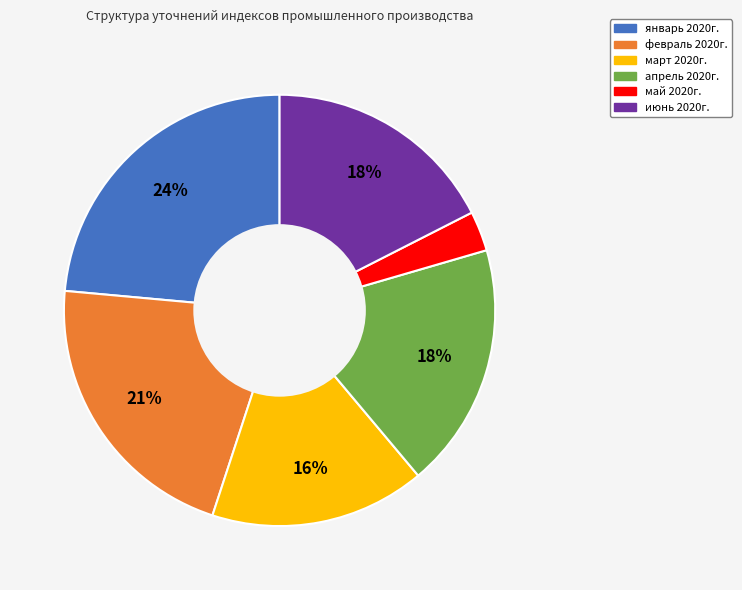

Does январь 2020г. account for over 50% of the chart?

No